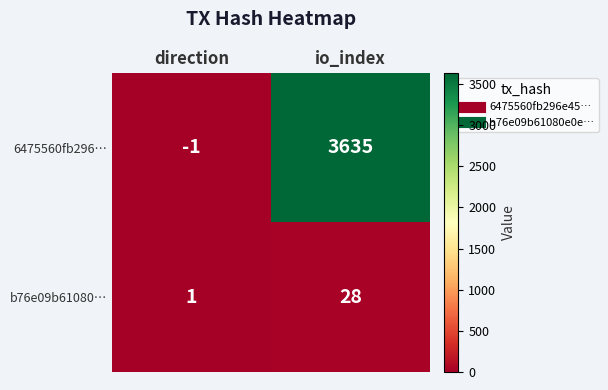

Reading left to right, transcribe all the data shown in this chart.

6475560fb296…: -1	3635
b76e09b61080…: 1	28